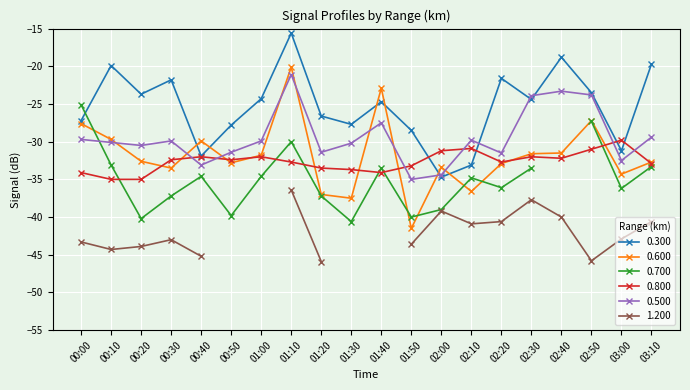

How many data points does each series have?

20